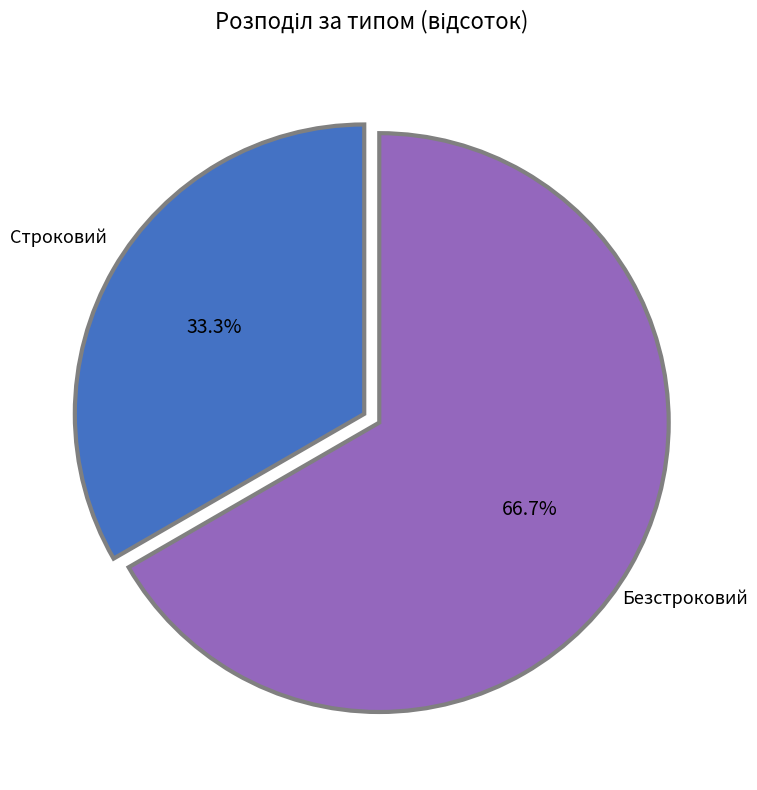

How many slices are in this pie chart?

2